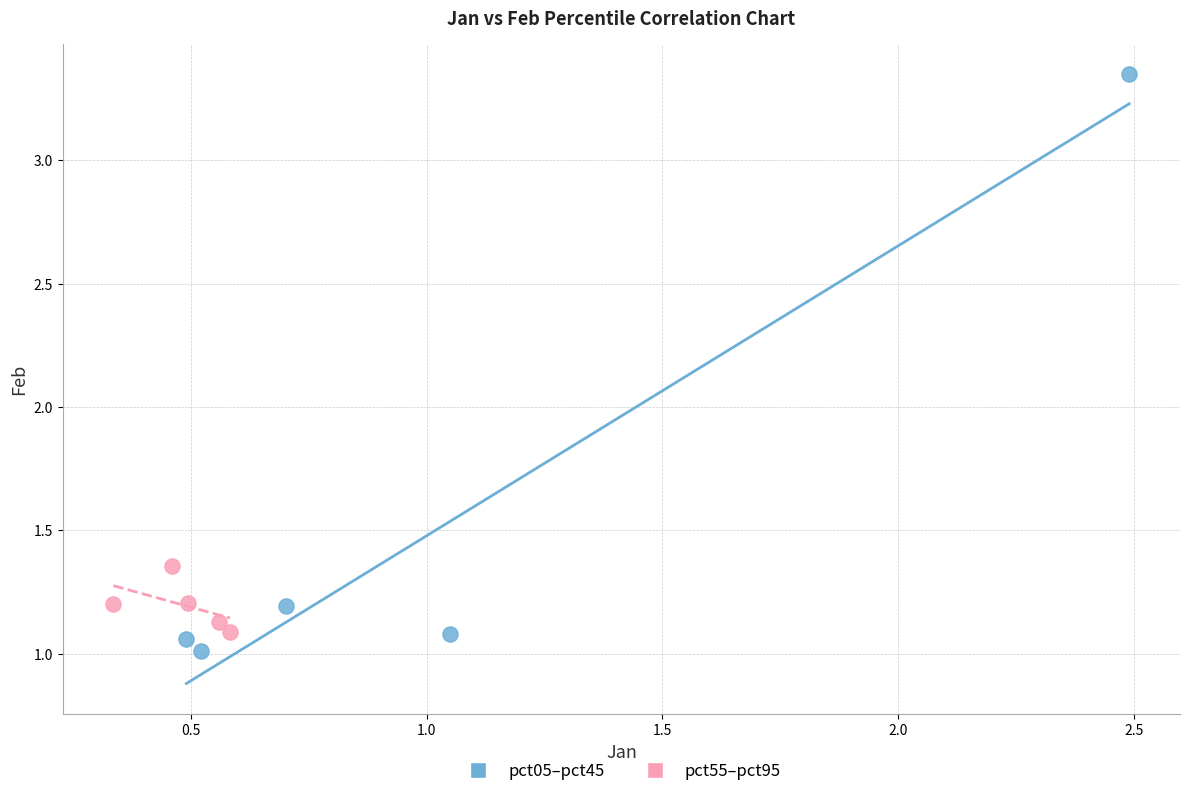

Which series contains the highest Y value?

pct05–pct45